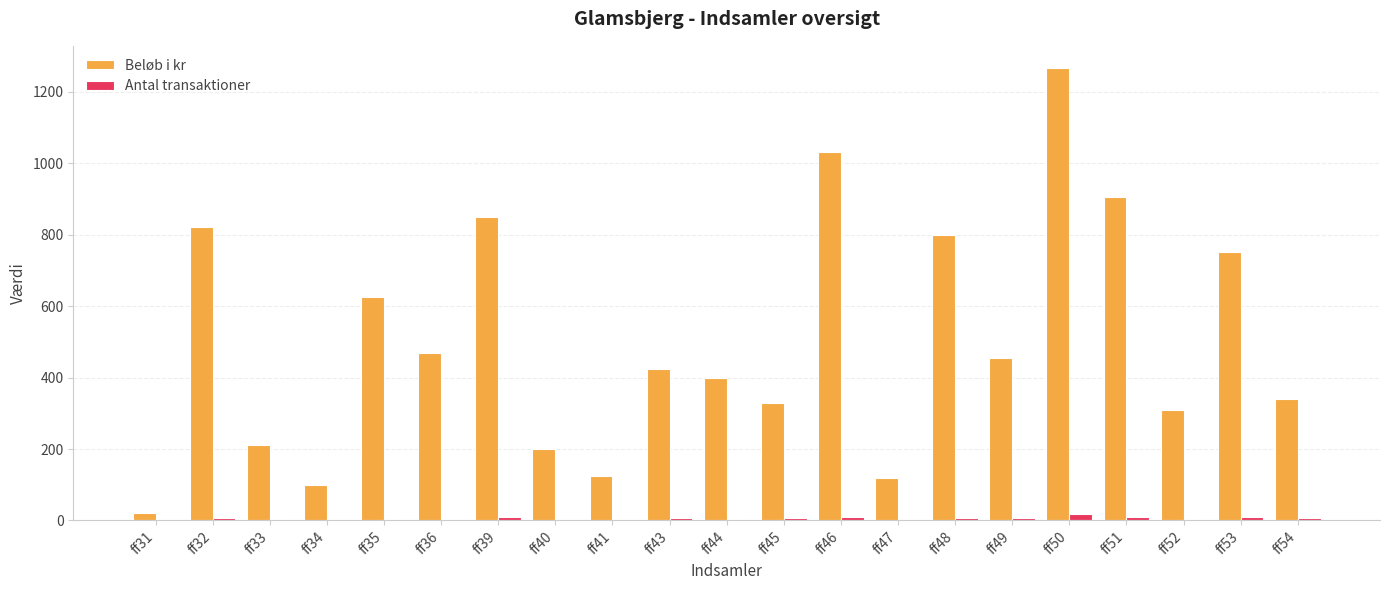

At which category is the sum across all series the highest?

ff50